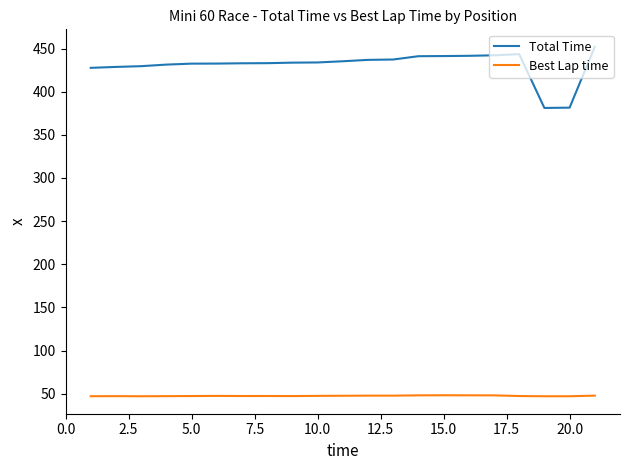

Which series has the largest total across all categories?

Total Time